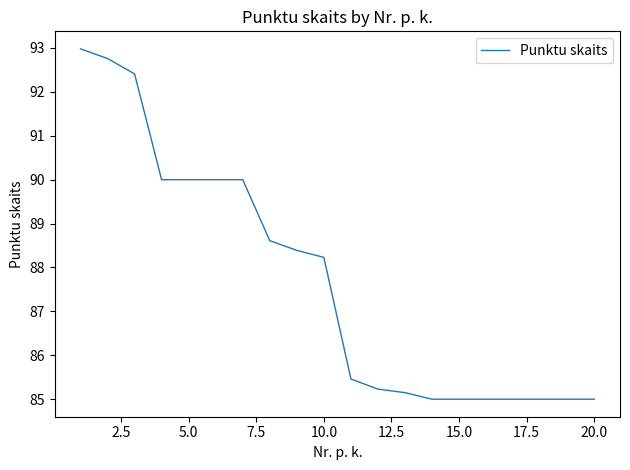

What is the minimum value shown in the chart?

85.0